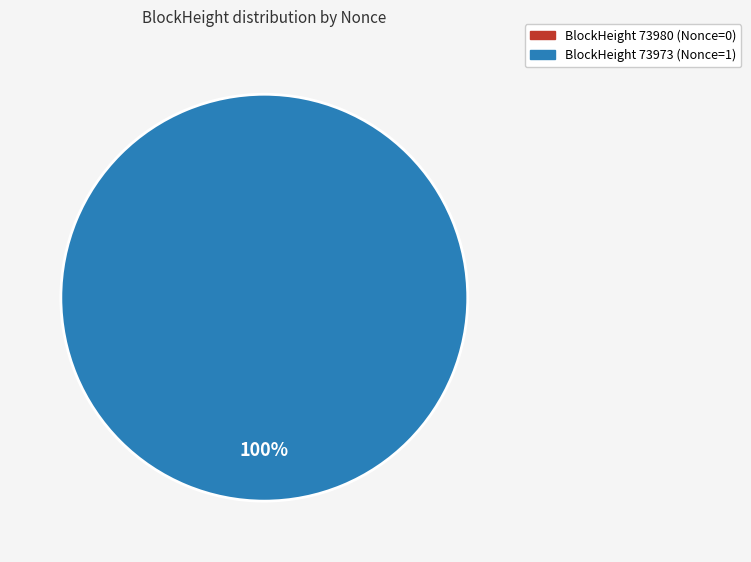

Rank the categories by value from lowest to highest.

73980, 73973